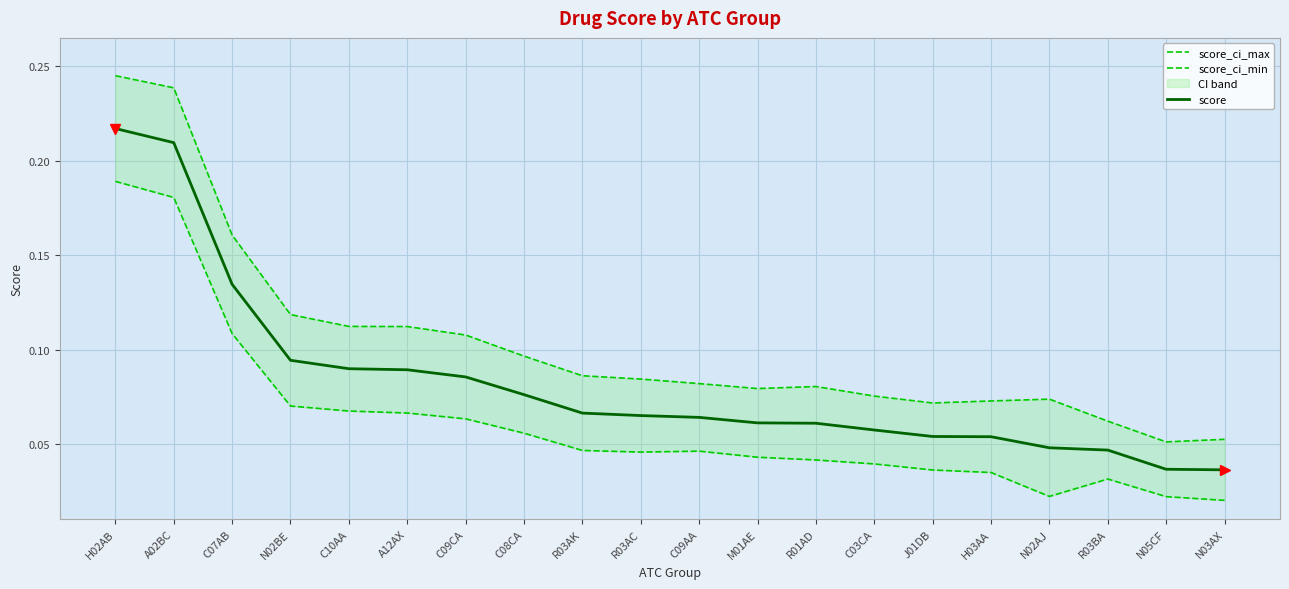

Which series has the largest total across all categories?

score_ci_max